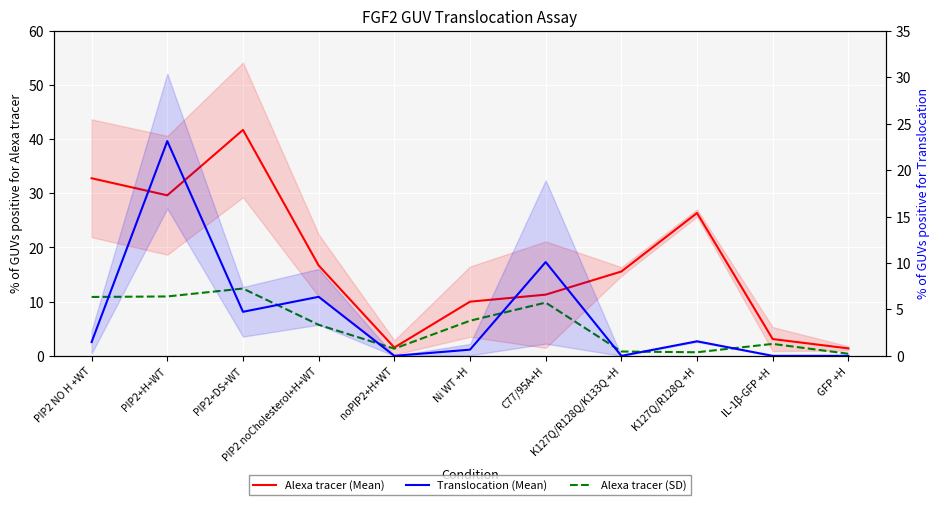

At noPIP2+H+WT, list the series in order from largest to smallest.

Alexa tracer (Mean), Alexa tracer (SD), Translocation (Mean)